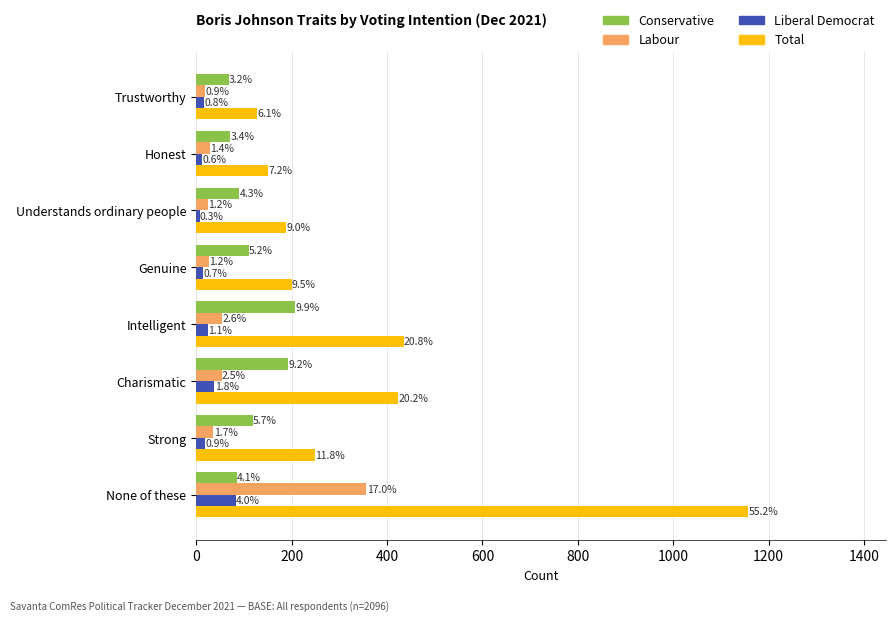

How many values in the Conservative series exceed 110?

3